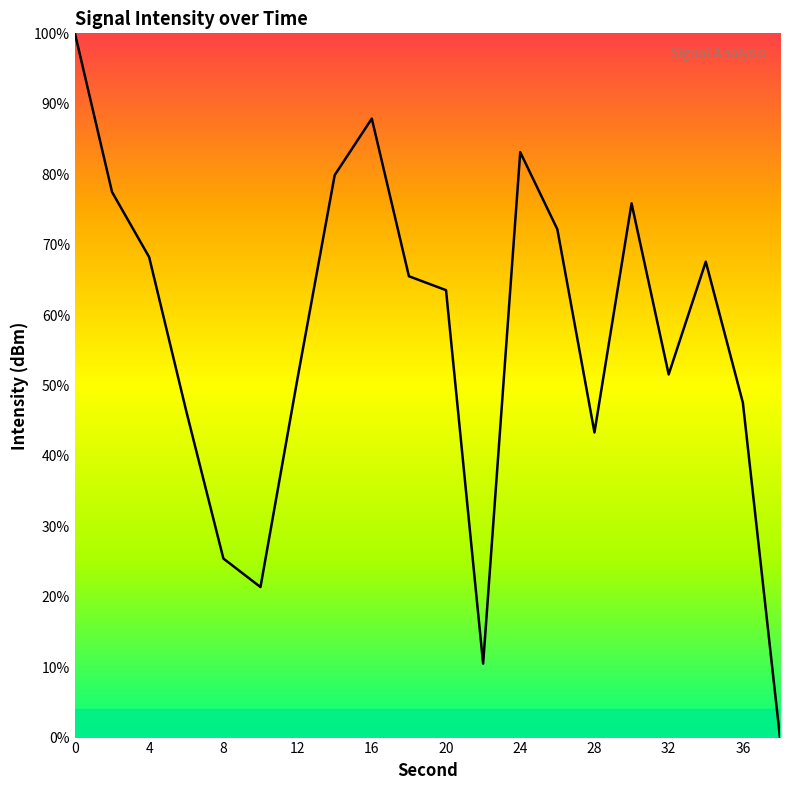

What is the maximum value shown in the chart?

100.0